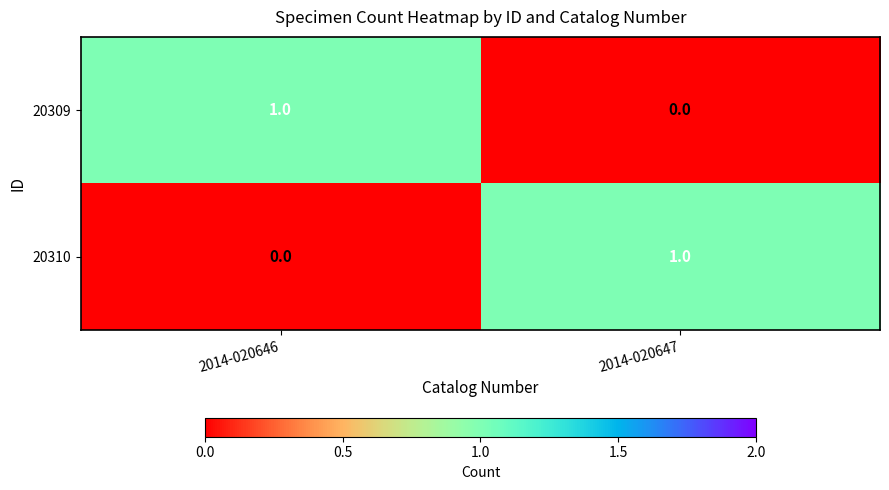

The 20309 series shows 1 at 2014-020646. True or false?

True